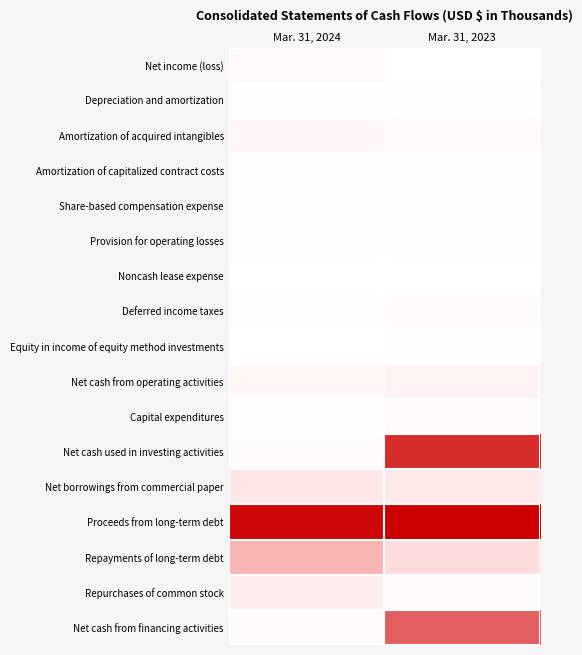

Rank the series at Mar. 31, 2024 from highest to lowest value.

Proceeds from long-term debt, Repayments of long-term debt, Net borrowings from commercial paper, Repurchases of common stock, Net cash from operating activities, Amortization of acquired intangibles, Net income (loss), Net cash from financing activities, Net cash used in investing activities, Capital expenditures, Depreciation and amortization, Deferred income taxes, Share-based compensation expense, Amortization of capitalized contract costs, Provision for operating losses, Equity in income of equity method investments, Noncash lease expense